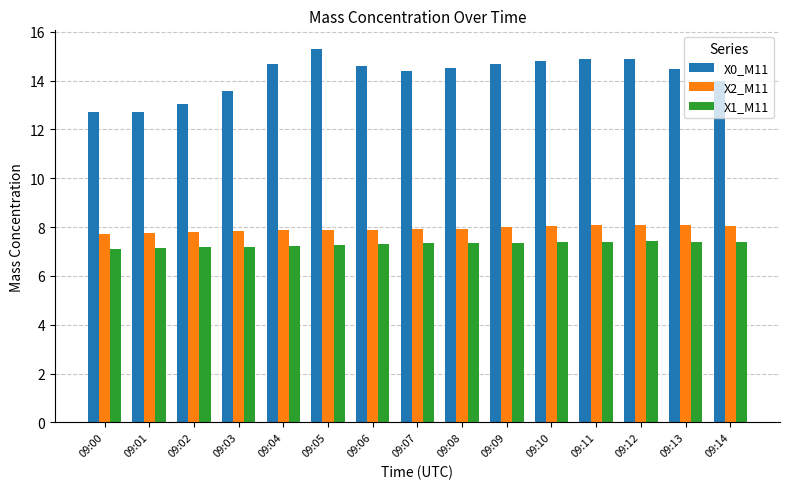

What is the value of the X1_M11 bar at the 1st from the left?

7.1